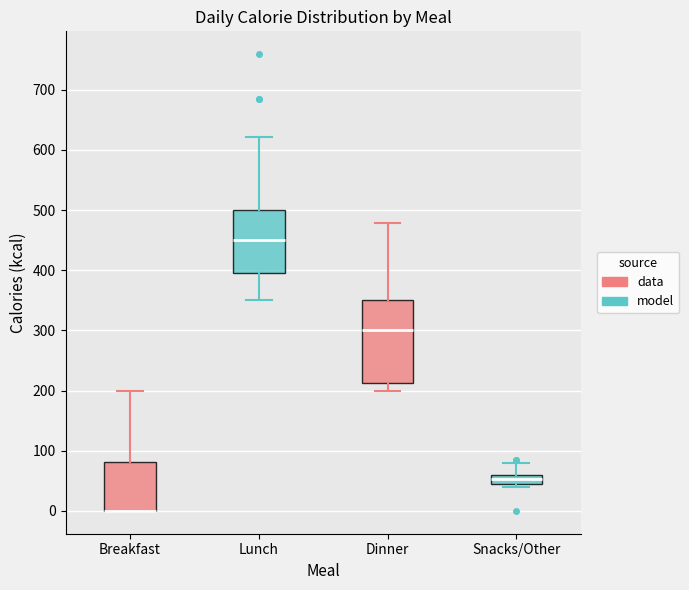

Where is the lower edge of the box for Dinner on the y-axis? The values are not printed on the chart, so give them approximately, as read against the axis.

210